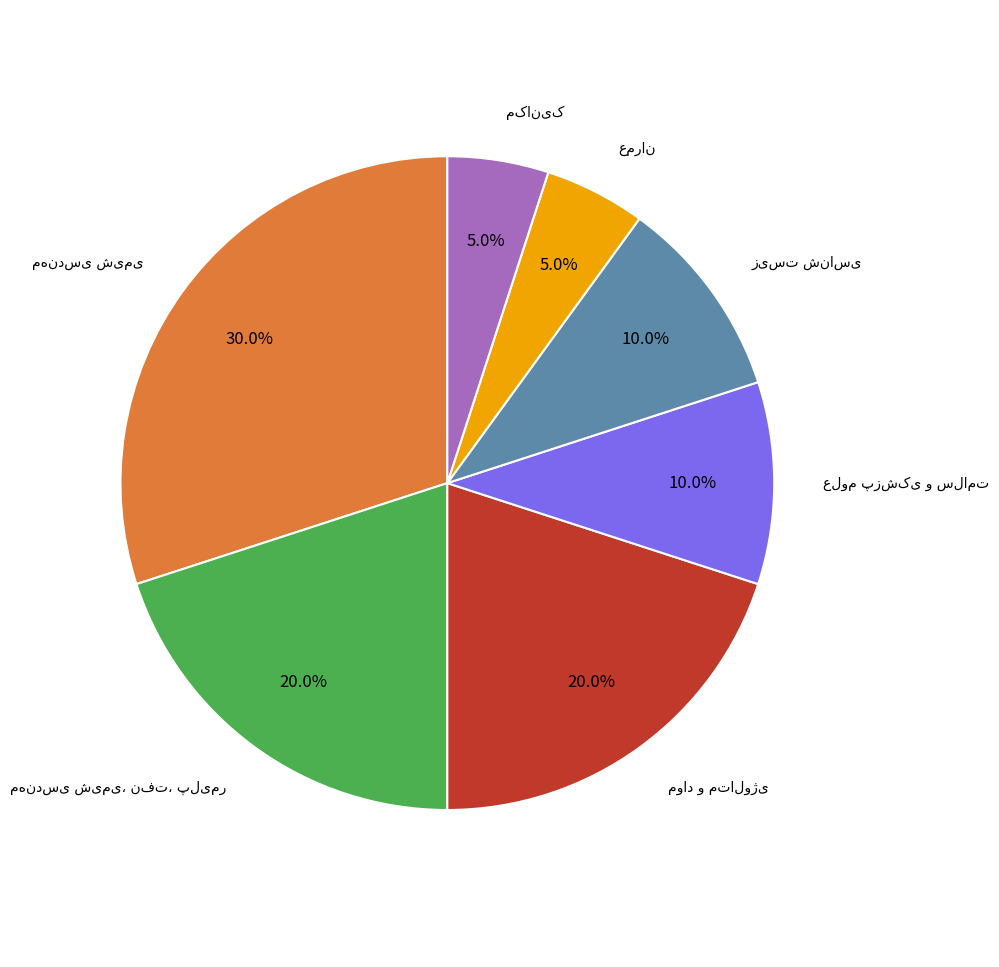

How many segments does this pie chart have?

7